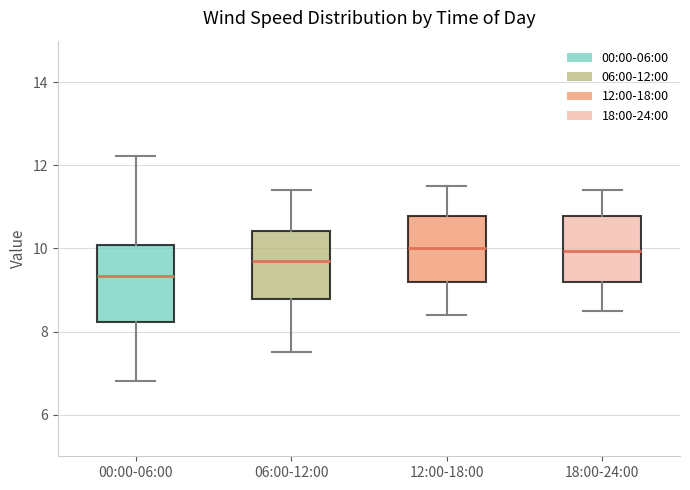

Where is the lower edge of the box for 18:00-24:00 on the y-axis? The values are not printed on the chart, so give them approximately, as read against the axis.

9.2